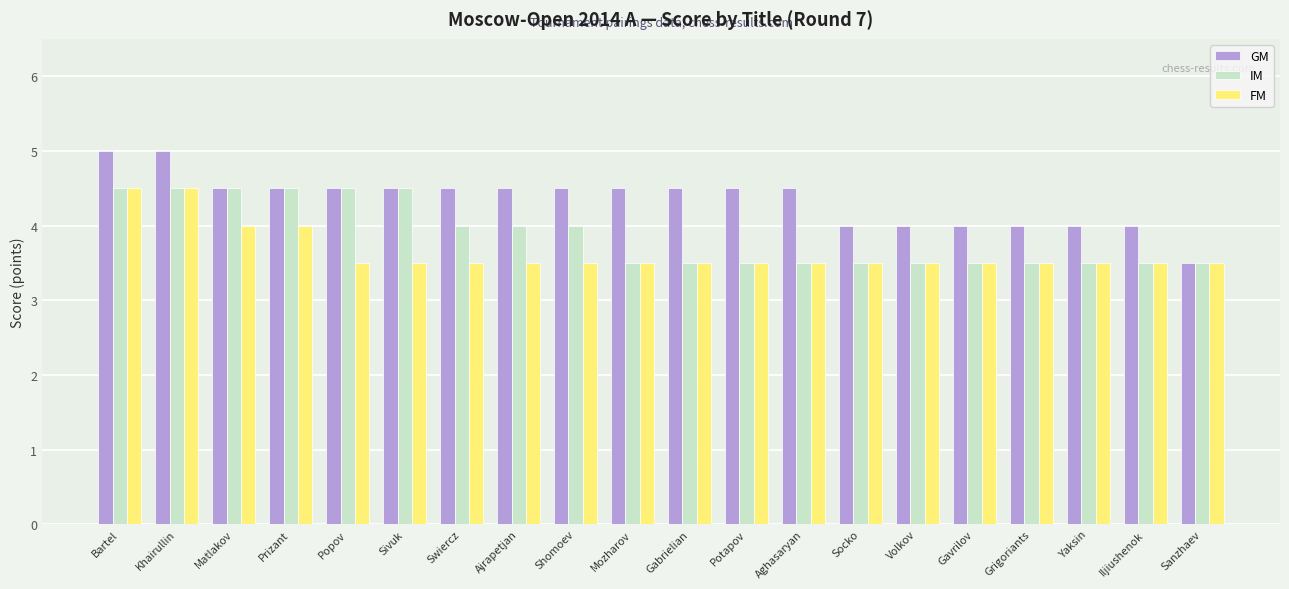

What is the spread (max minus min) of values at Volkov?

0.5